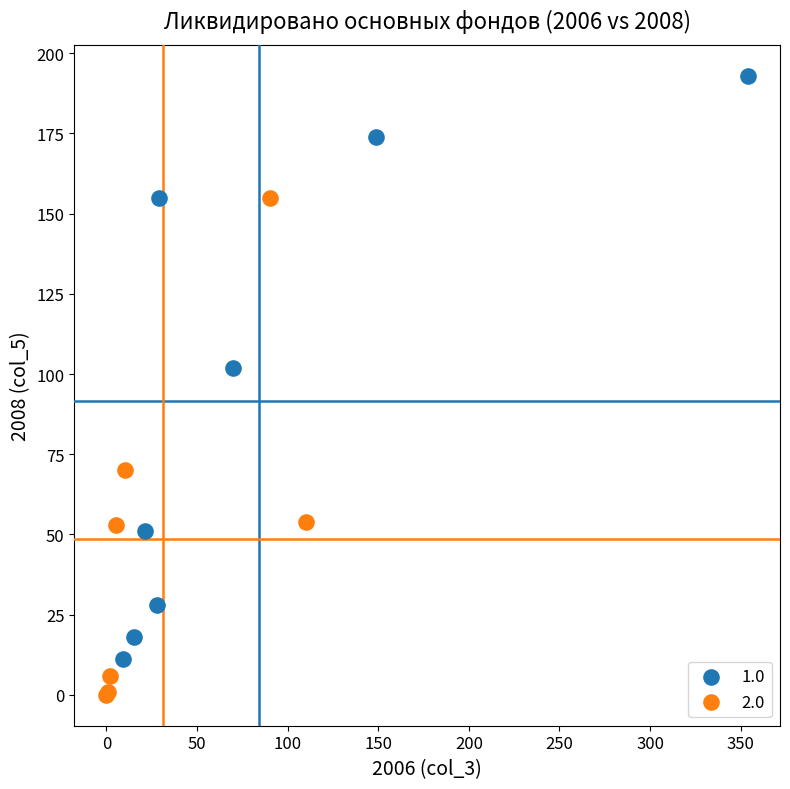

Which series has the widest spread of Y values?

1.0